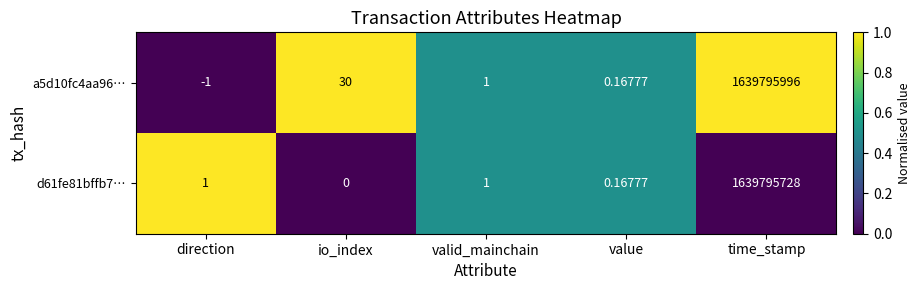

At which label does a5d10fc4aa96… reach its minimum?

direction